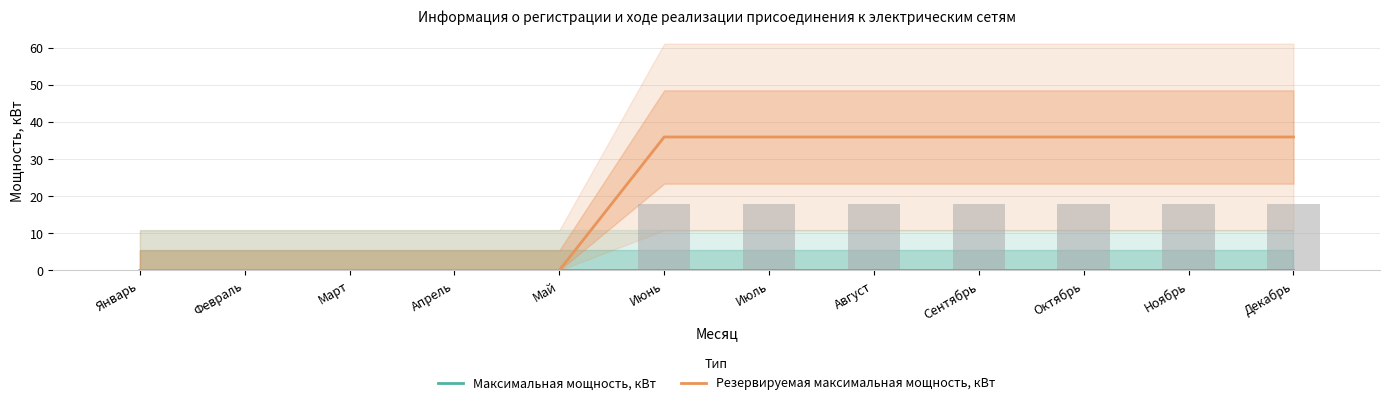

What is the spread (max minus min) of values at Июль?

36